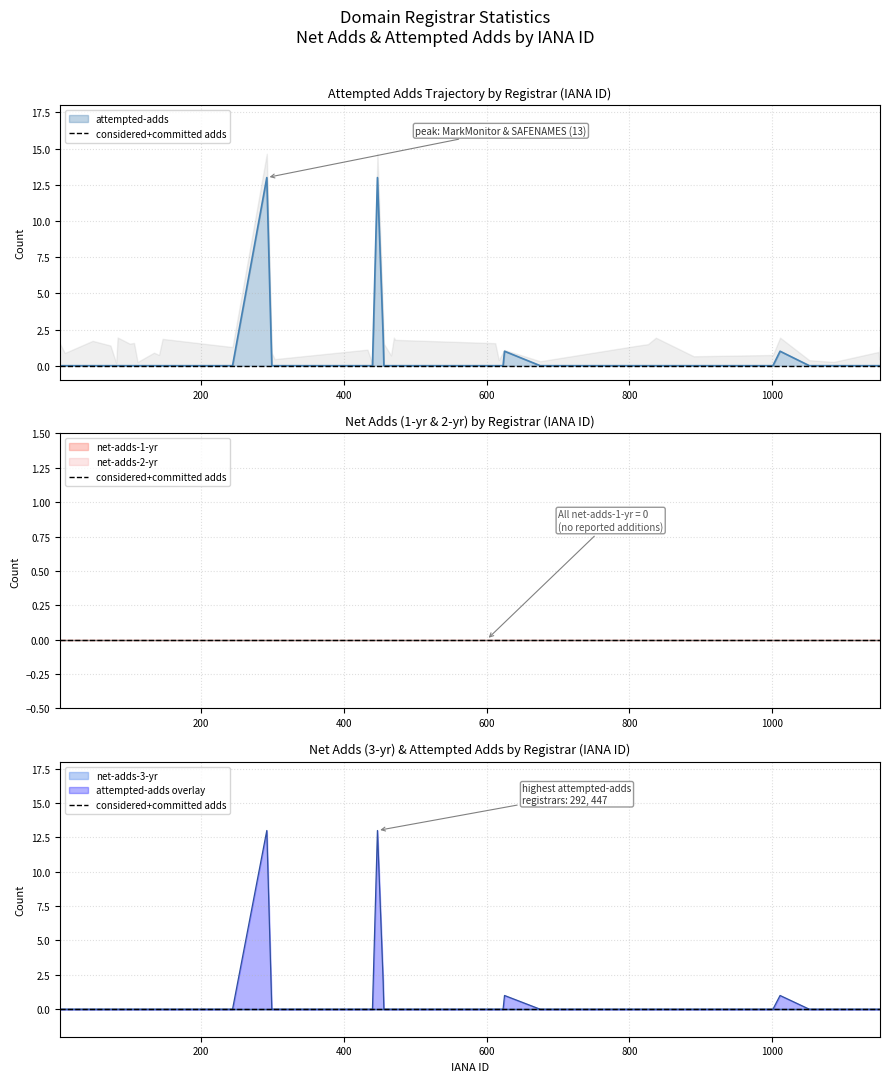

Between 440 and 837, which is larger?

440